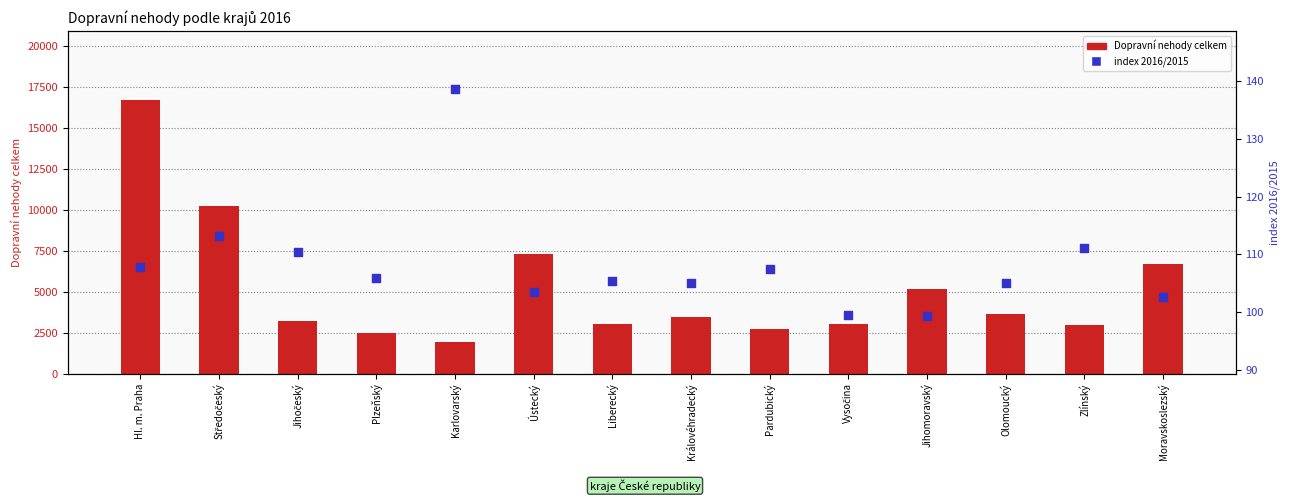

Which series reaches the maximum Y coordinate?

Dopravní nehody celkem